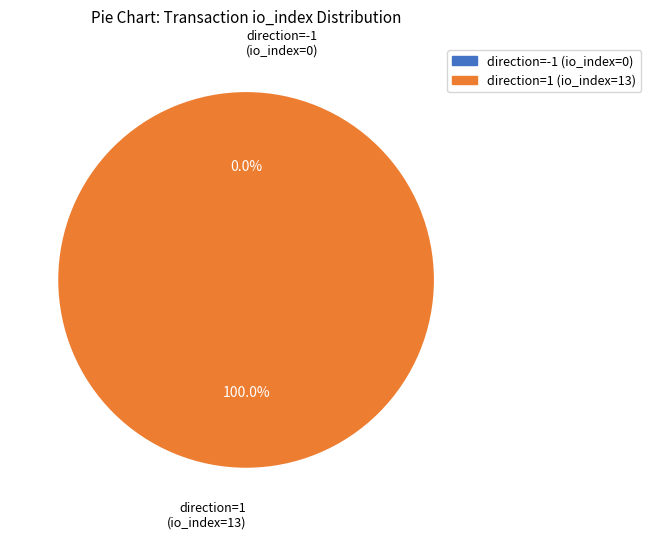

Is it true that direction=1 (io_index=13) is 89% of the pie?

False